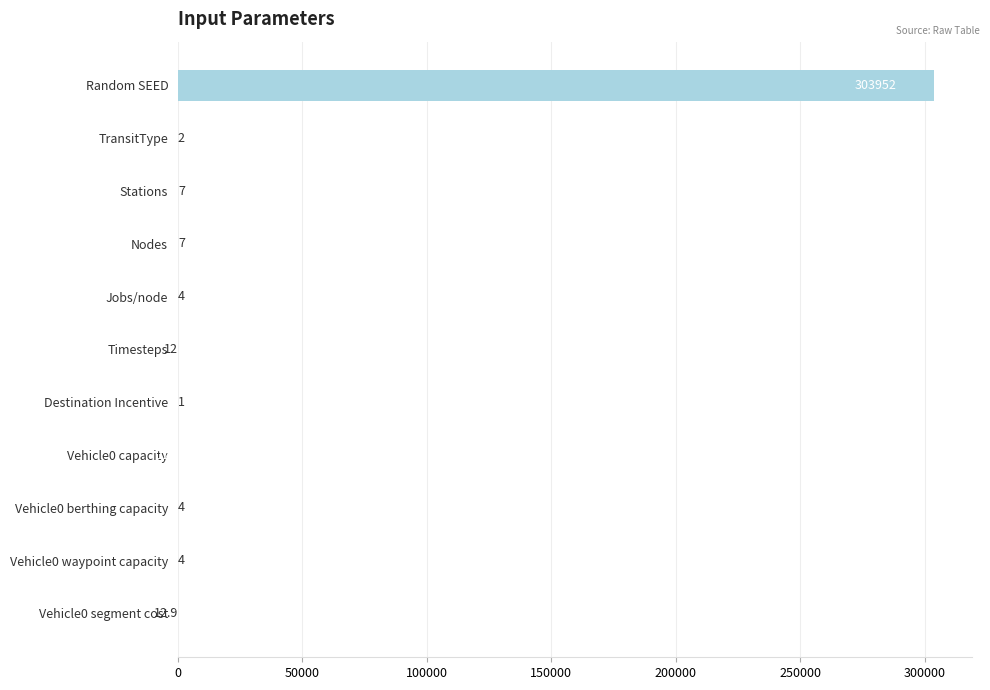

The chart shows a value of 4.0 at Vehicle0 waypoint capacity. True or false?

True